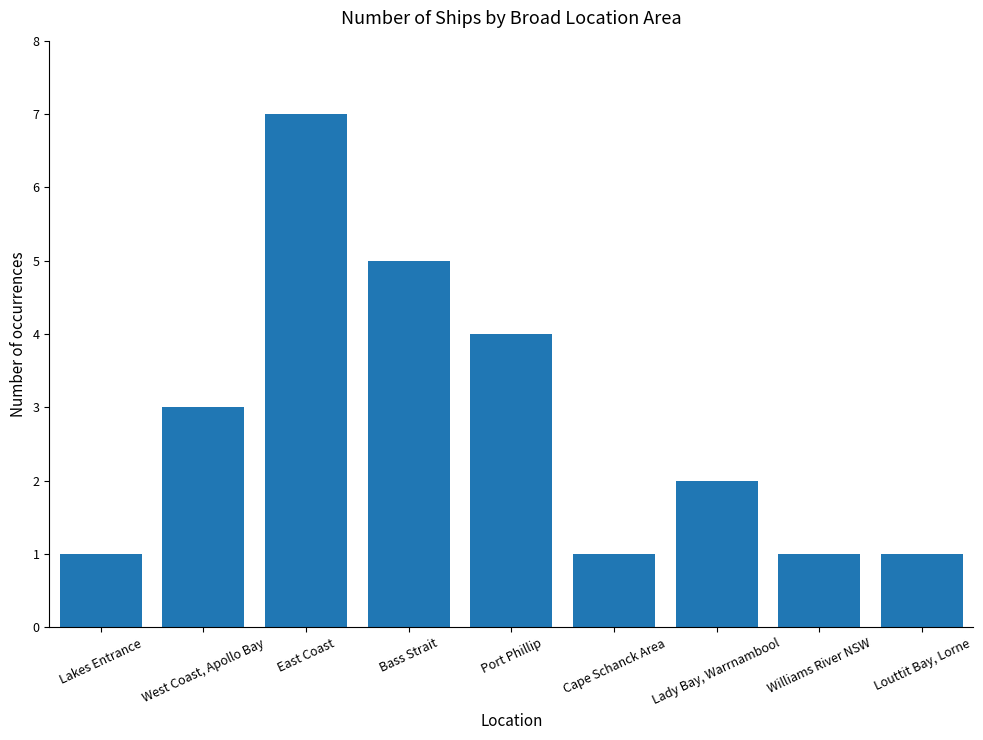

Does the chart contain any negative values?

No